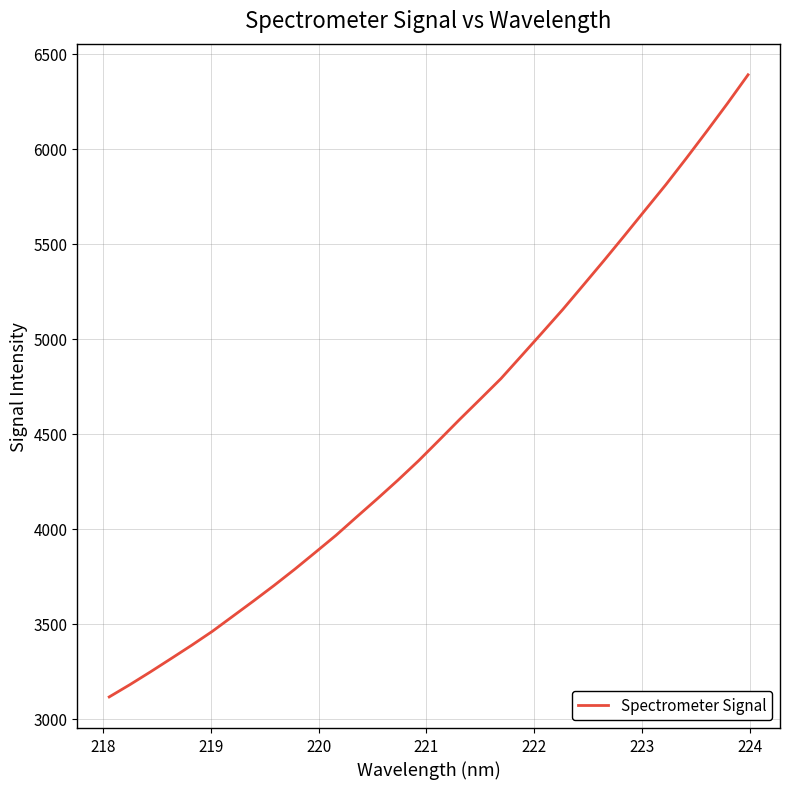

What is the smallest value displayed?

3114.2